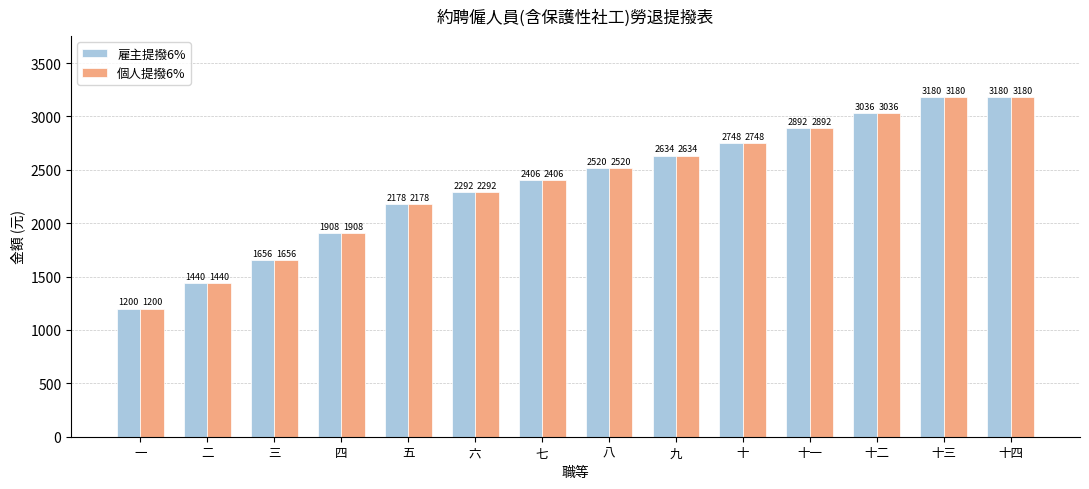

The 個人提撥6% series shows 2615.2 at 三. True or false?

False